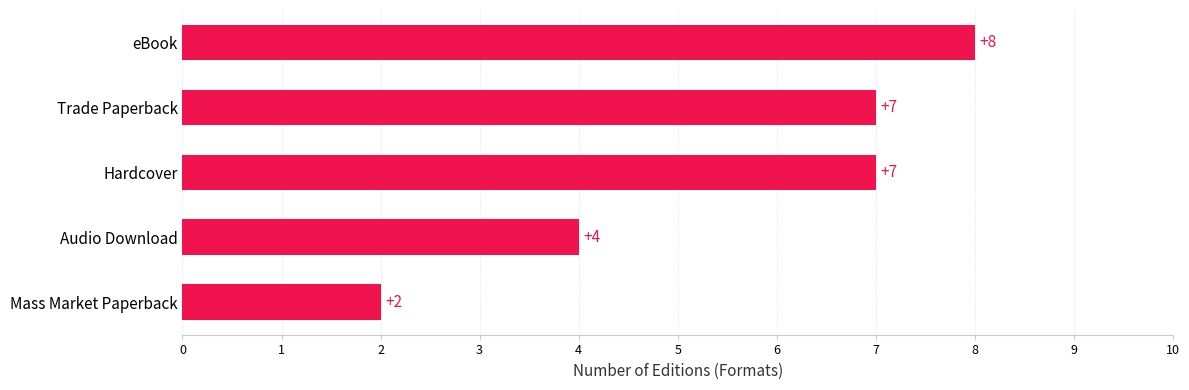

What is the greatest value displayed?

8